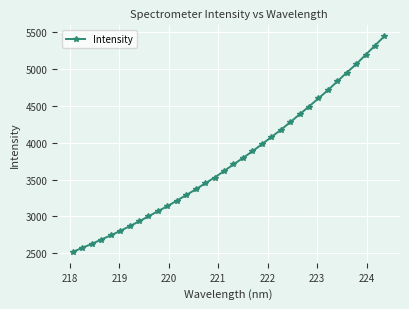

What is the difference between the second highest and second lowest values?

2743.6